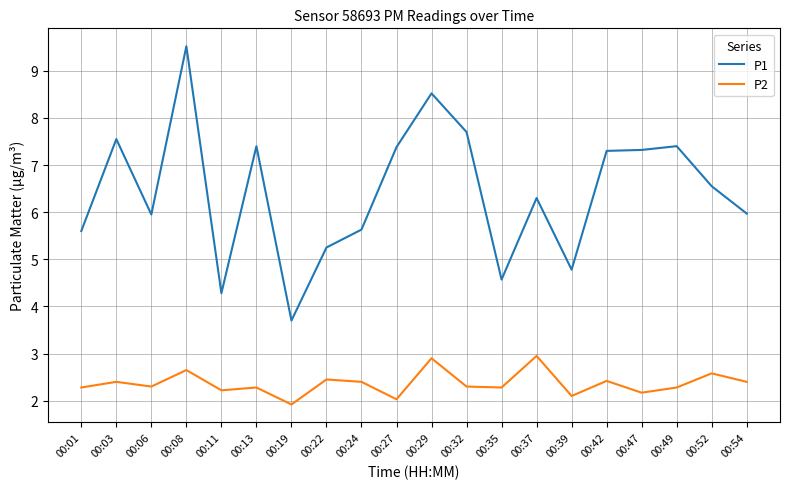

At which category does P2 reach its first local peak?

00:03